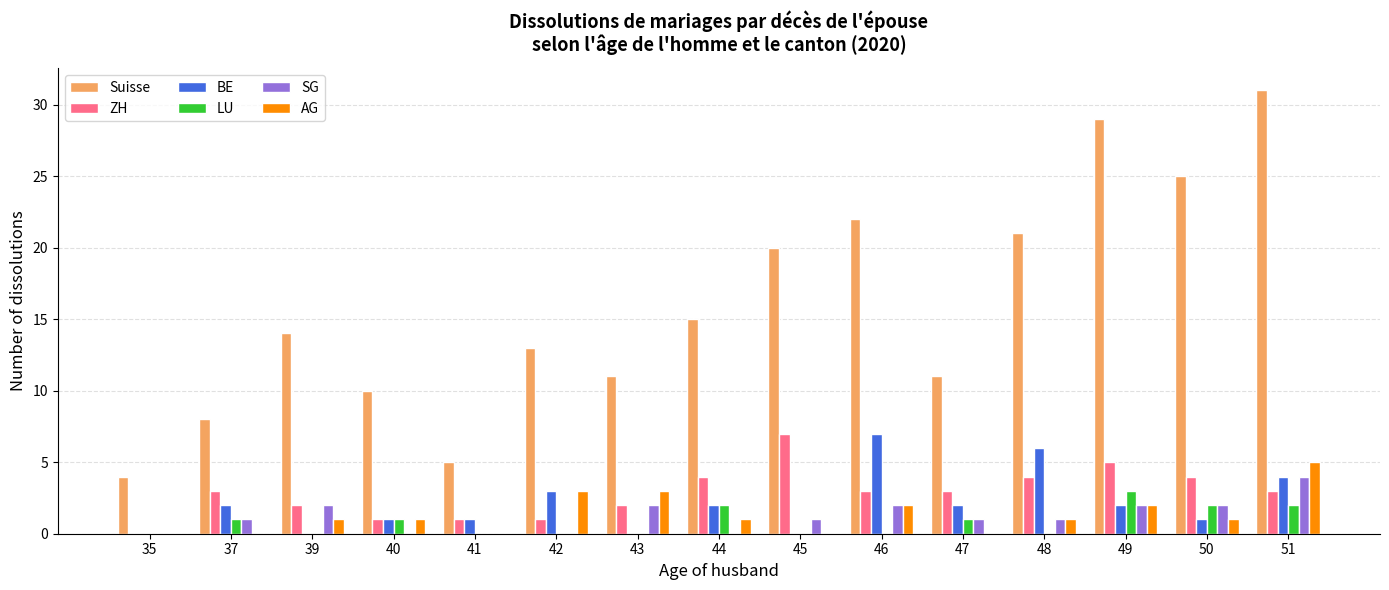

How many data points does each series have?

15